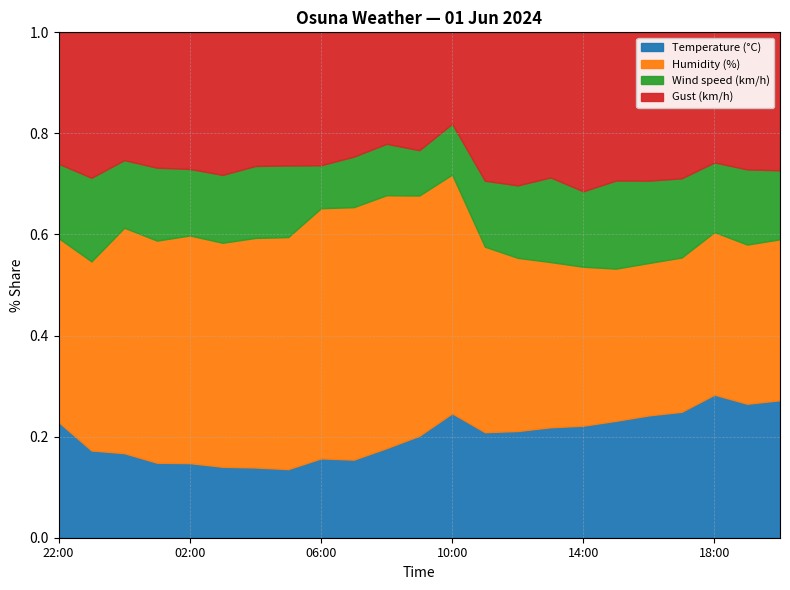

True or false: Wind speed (km/h) and Humidity (%) cross at least once.

False